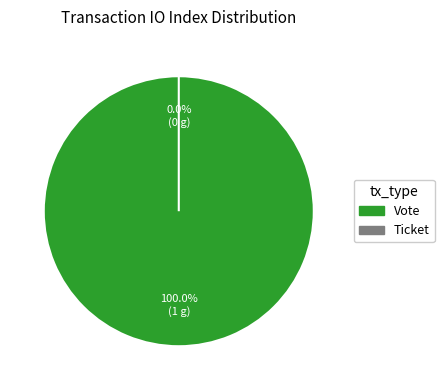

Between Ticket and Vote, which is larger?

Vote